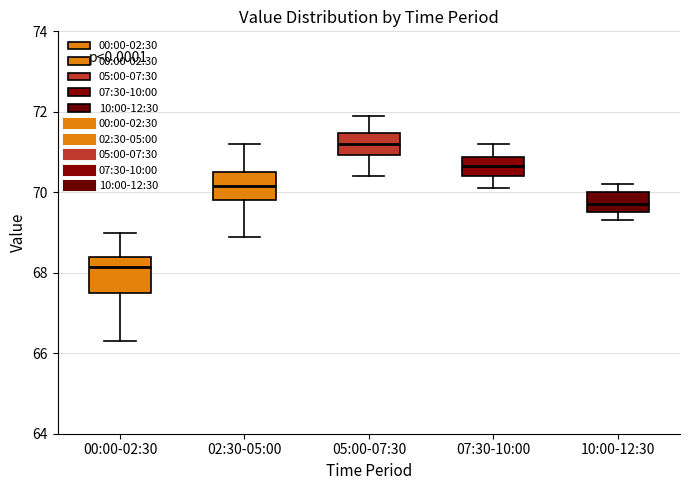

Which box has the highest median line?

05:00-07:30